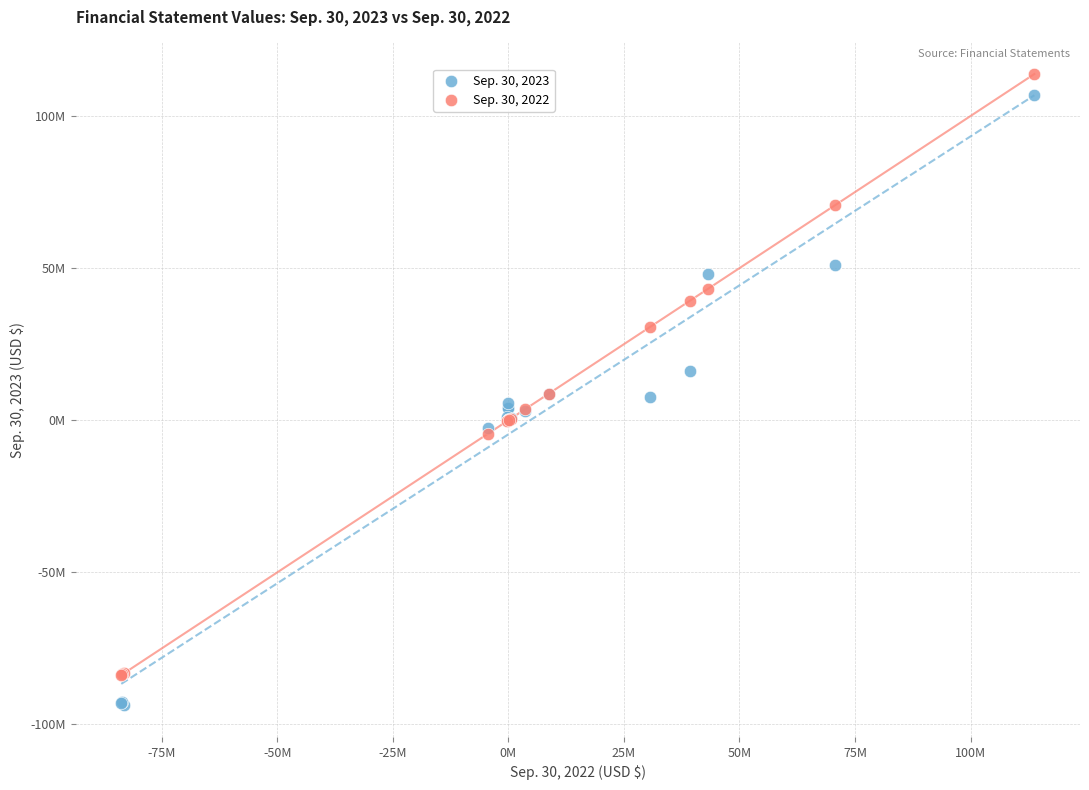

What are all the series names shown in the legend?

Sep. 30, 2023, Sep. 30, 2022